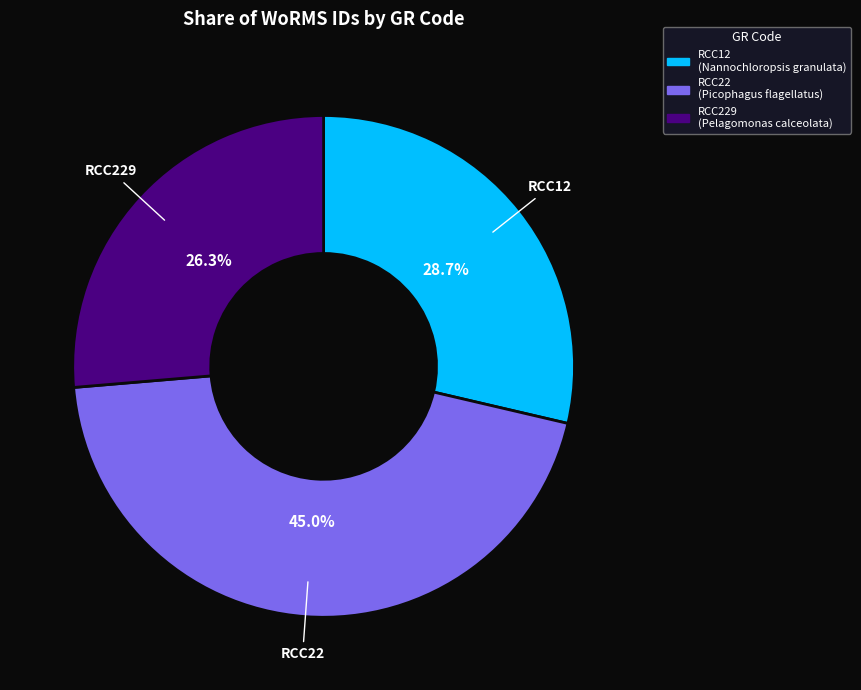

To the nearest percent, what percentage of the pie is RCC229?

26%